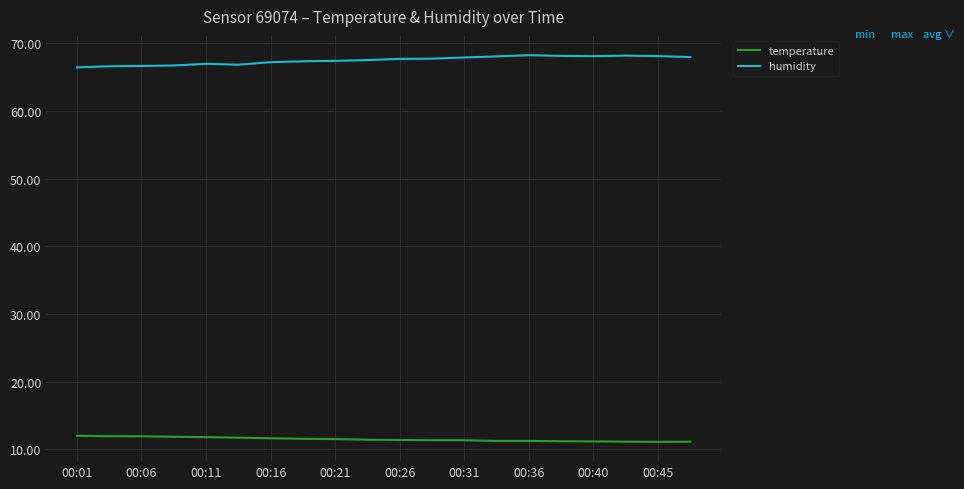

At how many categories does at least one series exceed 43?

20